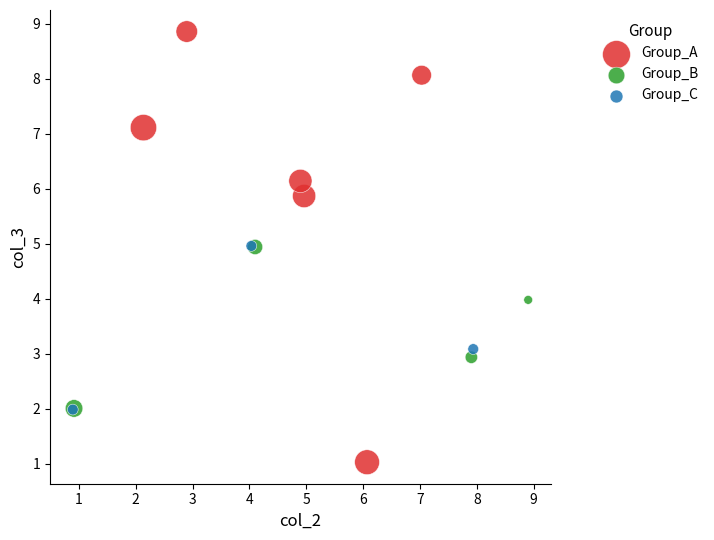

Which series reaches the minimum Y coordinate?

Group_A